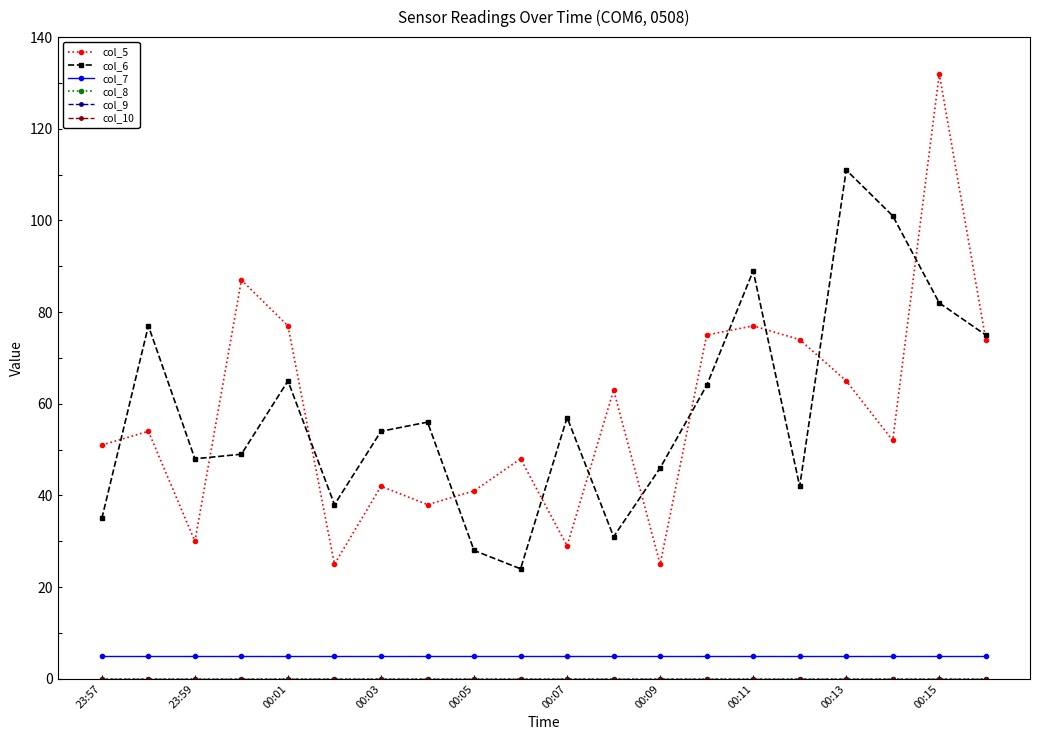

How many lines are shown in the chart?

6